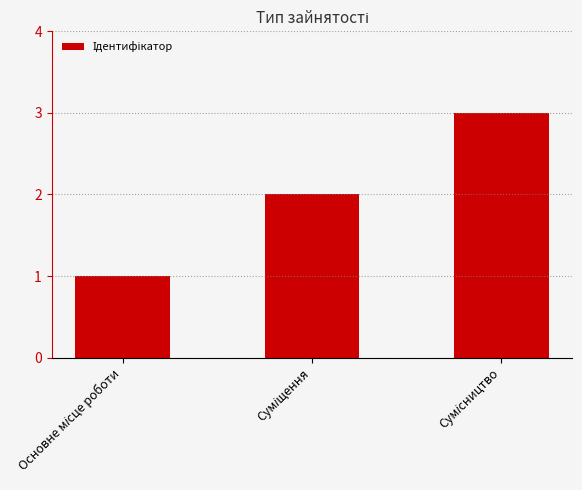

Reading left to right, extract all data points from this chart.

1	2	3